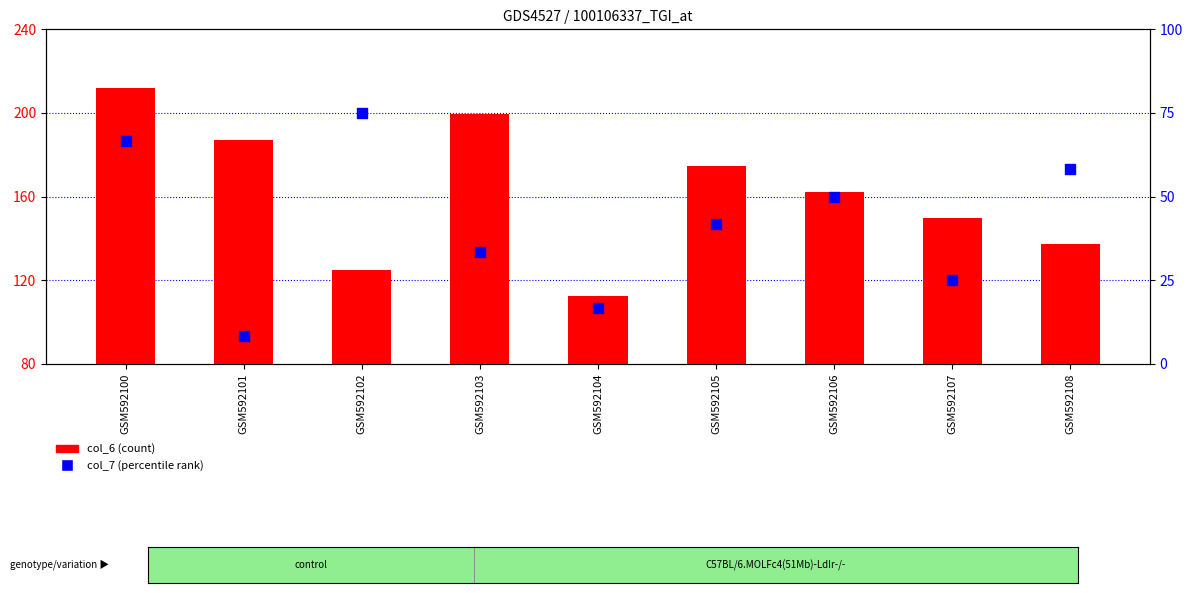

Is the value of col_6 (count) at GSM592104 greater than the value of col_7 (percentile rank) at GSM592102?

Yes